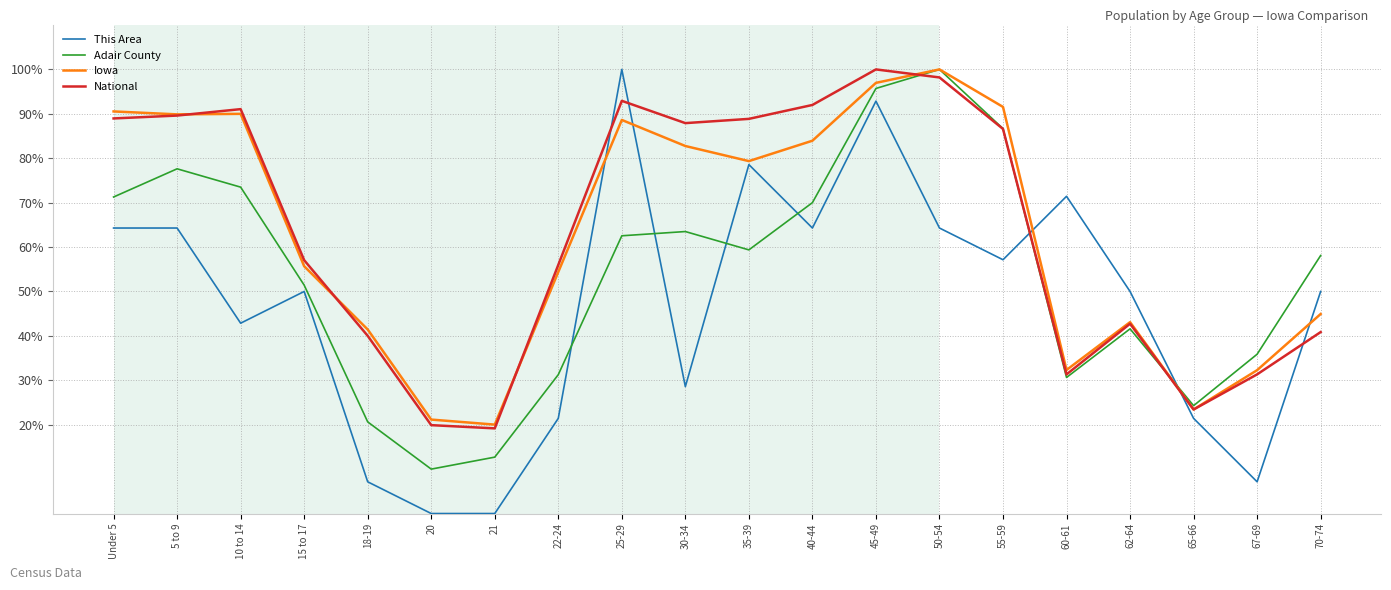

At how many categories does at least one series exceed 63?

11